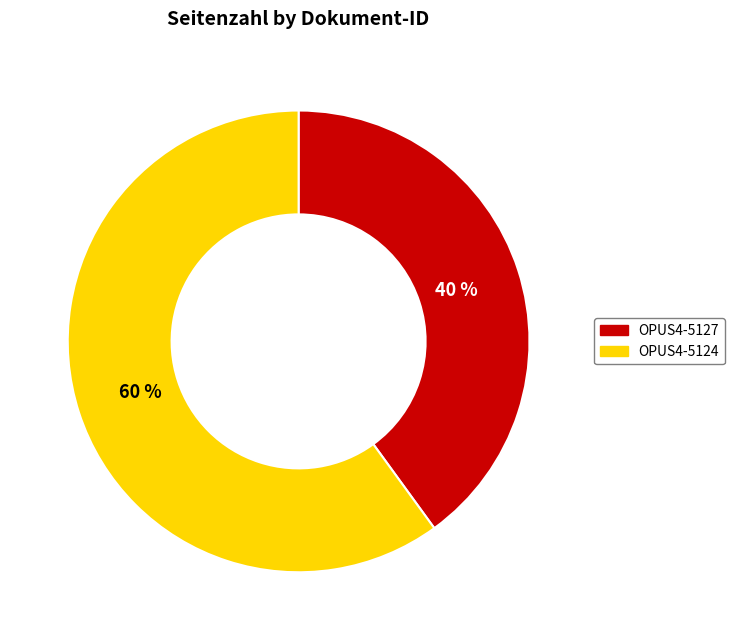

What is the smallest slice in the pie chart?

OPUS4-5127